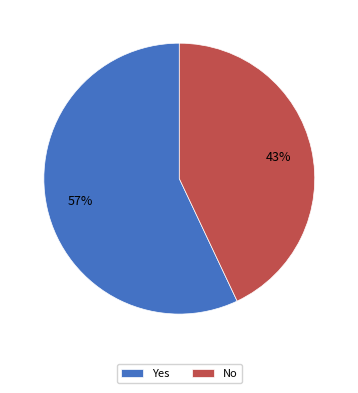

To the nearest percent, what portion does Yes represent?

57%